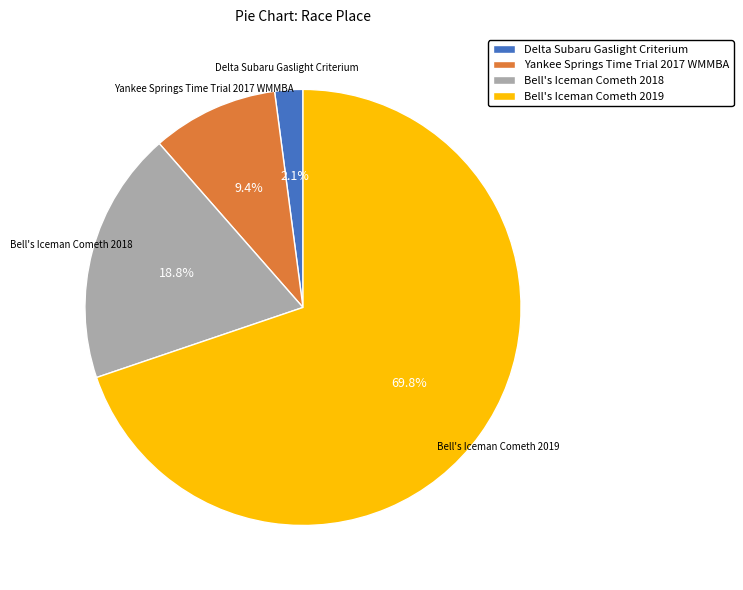

Between Yankee Springs Time Trial 2017 WMMBA and Bell's Iceman Cometh 2018, which is larger?

Bell's Iceman Cometh 2018